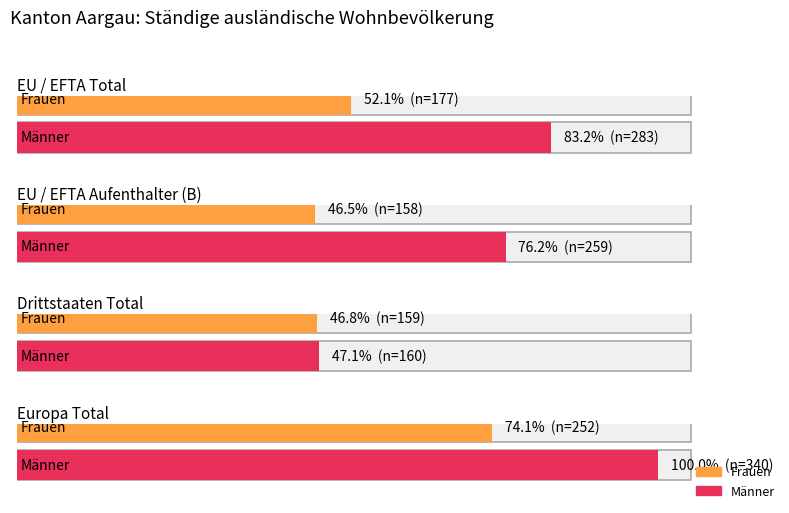

What is the value of the Frauen bar at the 3rd from the left?

159